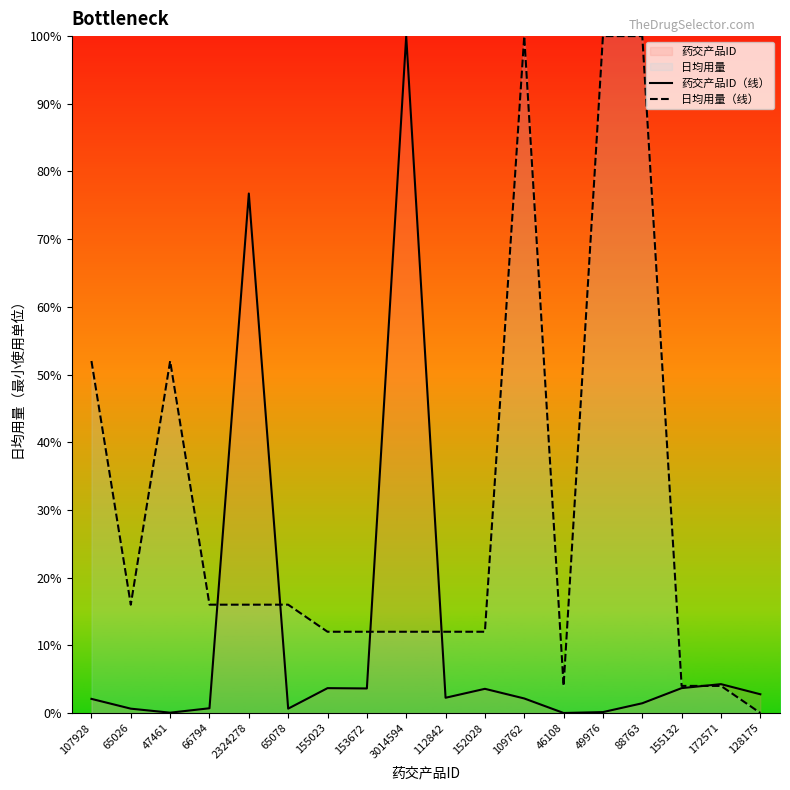

What is the label of the 9th point from the right?

112842